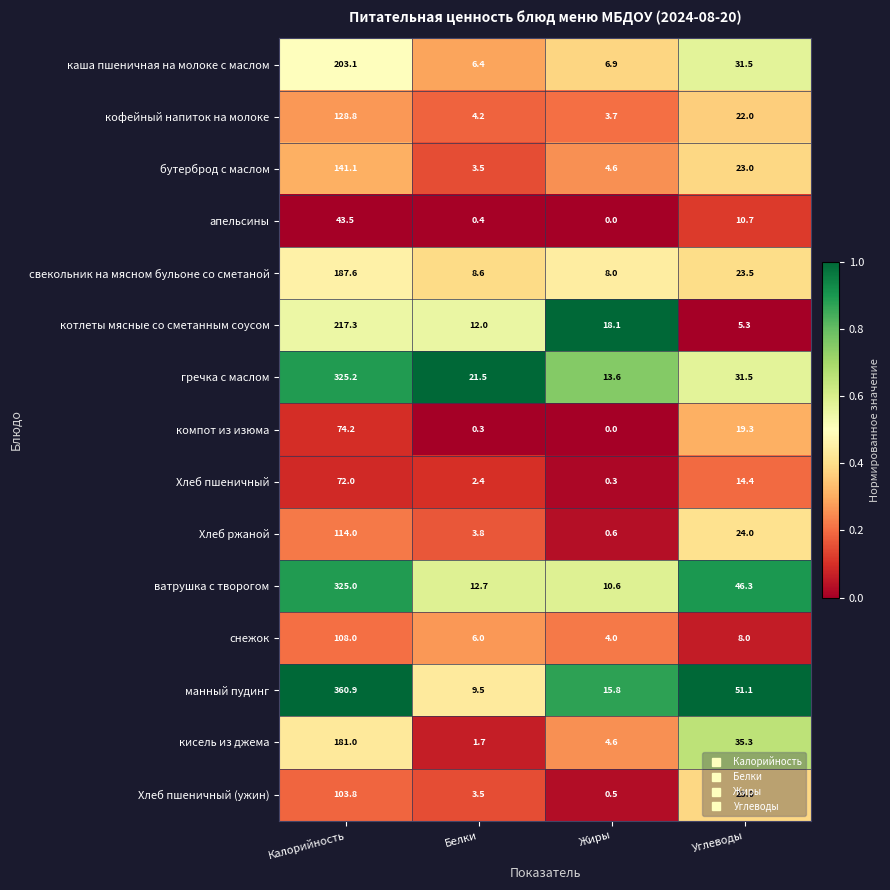

What is the spread (max minus min) of values at Белки?

21.2